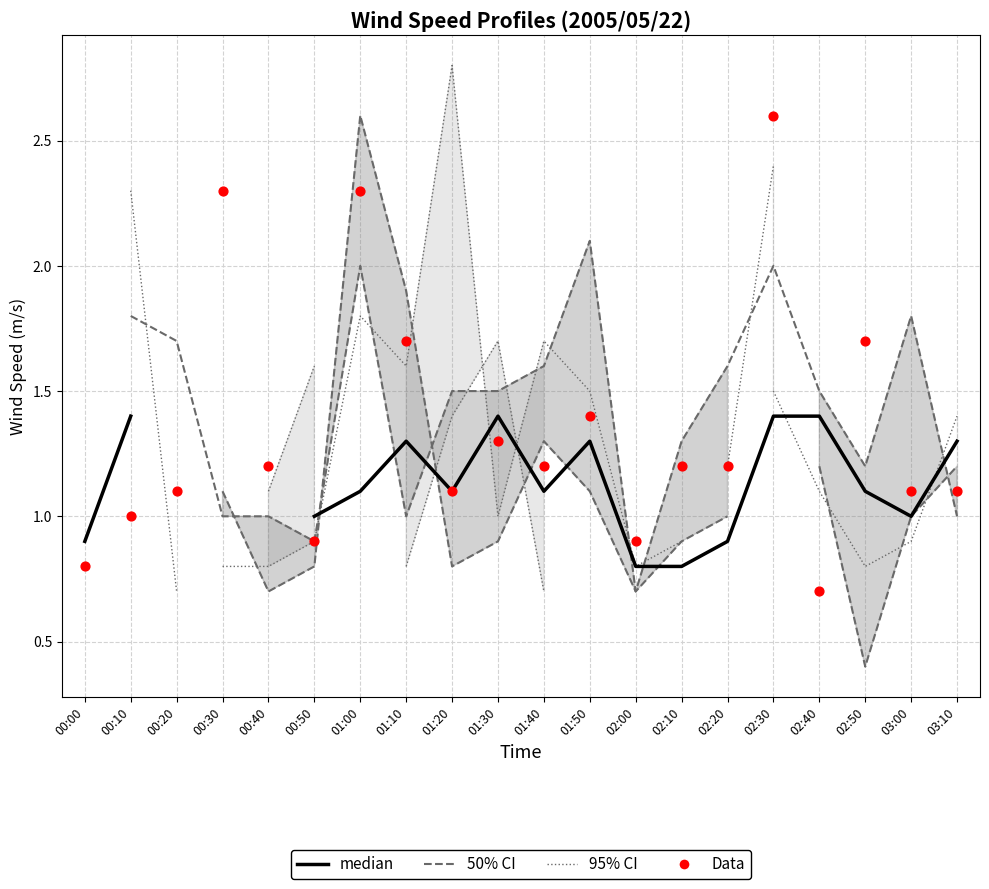

What are all the series names shown in the legend?

50% CI, 95% CI, median, Data